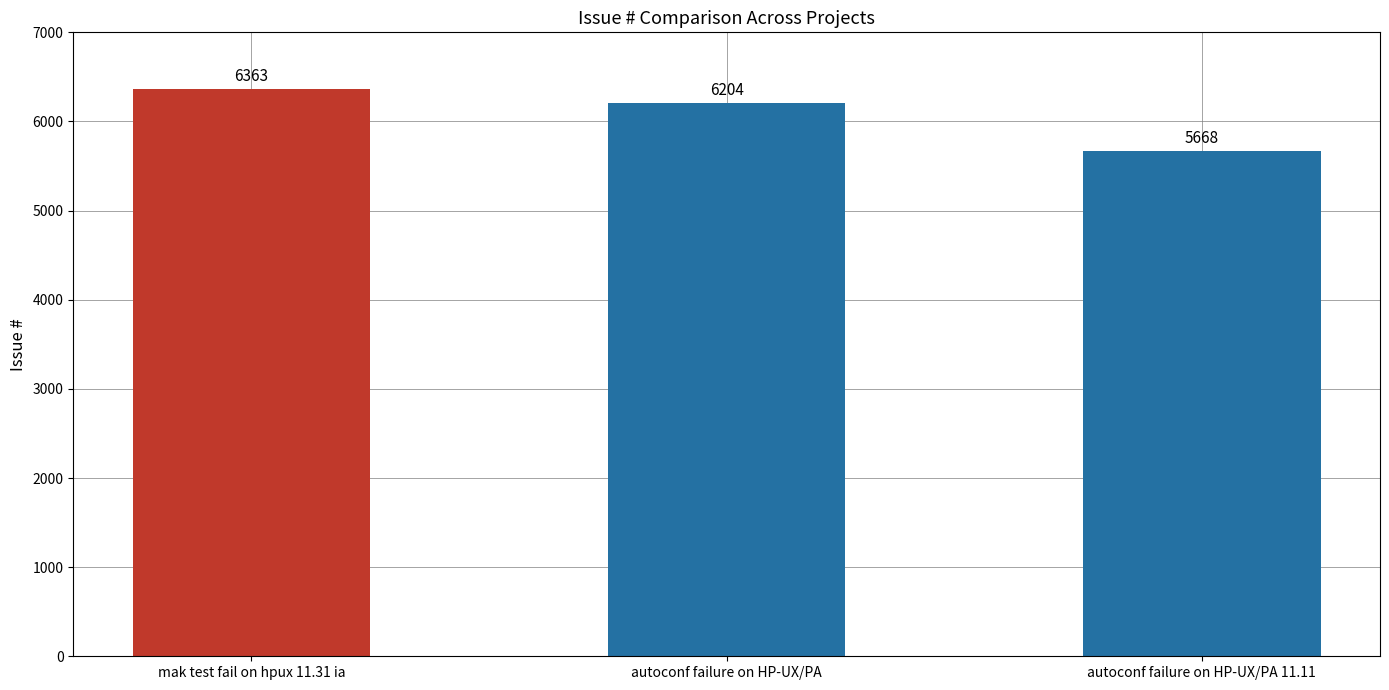

What is the value of the 1st bar from the left?

6363